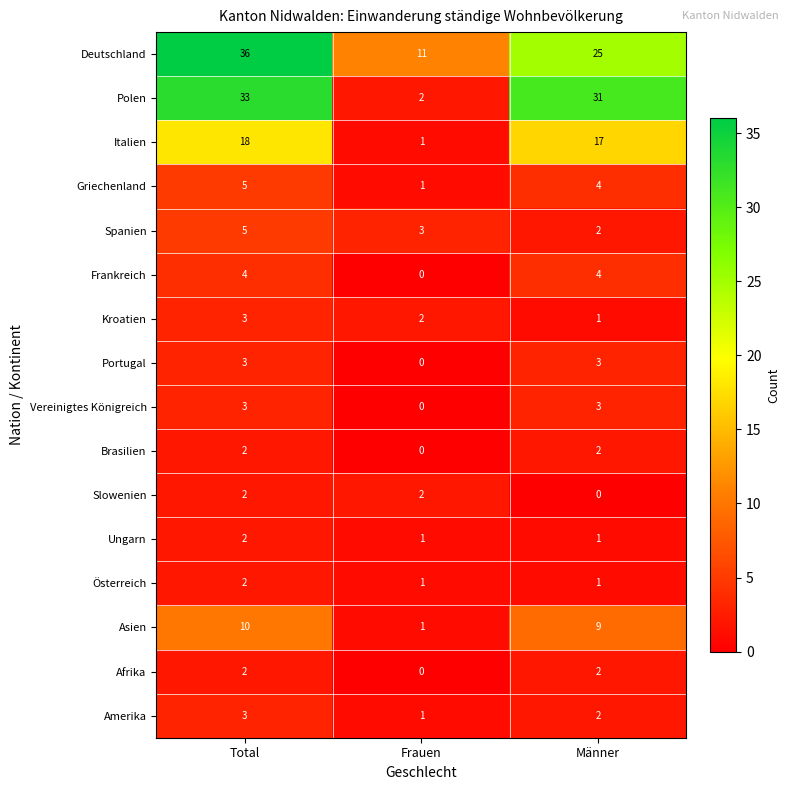

At which category is the sum across all series the highest?

Total